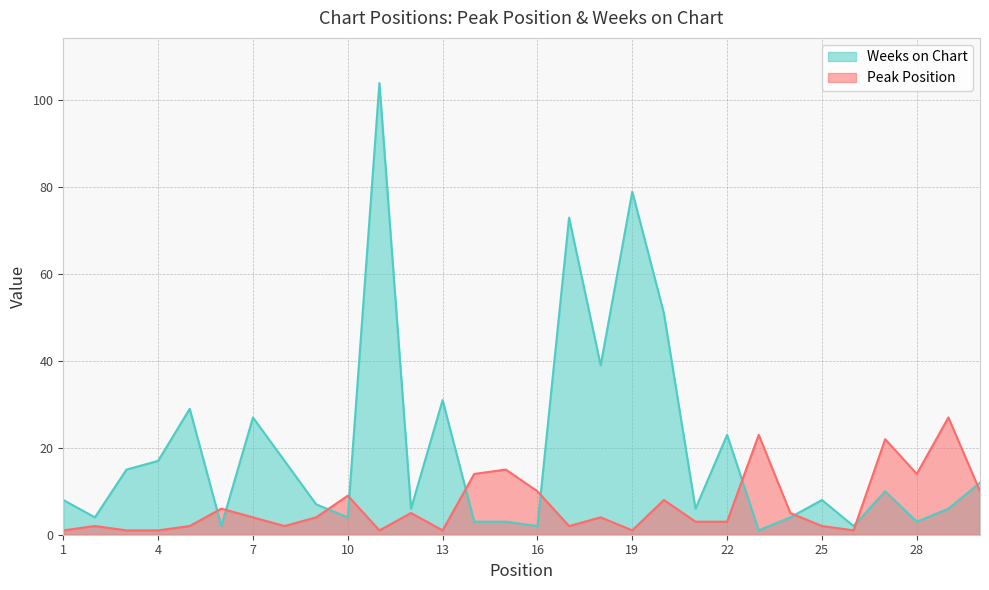

Reading left to right, what are all the values shown in this chart?

Peak Position: 1=1	2=2	3=1	4=1	5=2	6=6	7=4	8=2	9=4	10=9	11=1	12=5	13=1	14=14	15=15	16=10	17=2	18=4	19=1	20=8	21=3	22=3	23=23	24=5	25=2	26=1	27=22	28=14	29=27	30=10
Weeks on Chart: 1=8	2=4	3=15	4=17	5=29	6=2	7=27	8=17	9=7	10=4	11=104	12=6	13=31	14=3	15=3	16=2	17=73	18=39	19=79	20=51	21=6	22=23	23=1	24=4	25=8	26=2	27=10	28=3	29=6	30=12